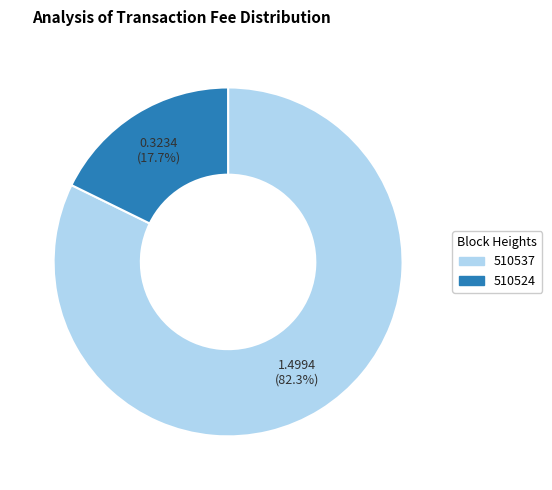

What is the ratio of the value at 510524 to the value at 510537?

0.2